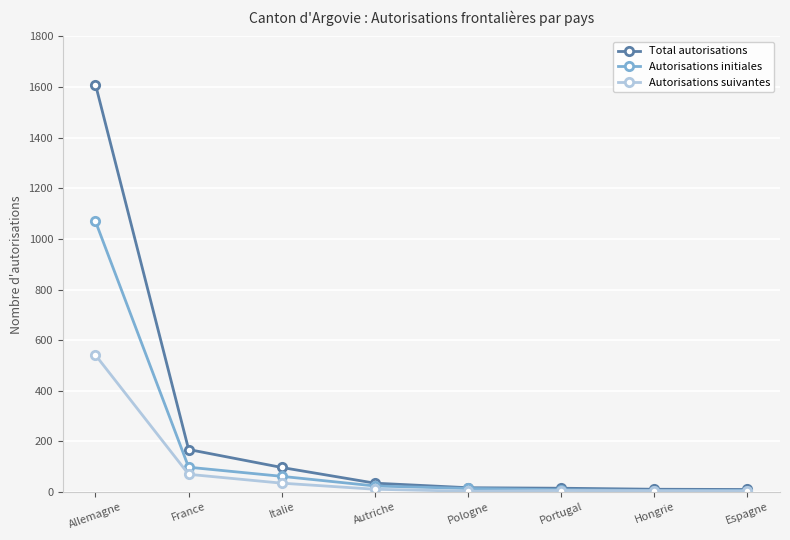

What value does the Autorisations suivantes series have at France, to the nearest 50?

50